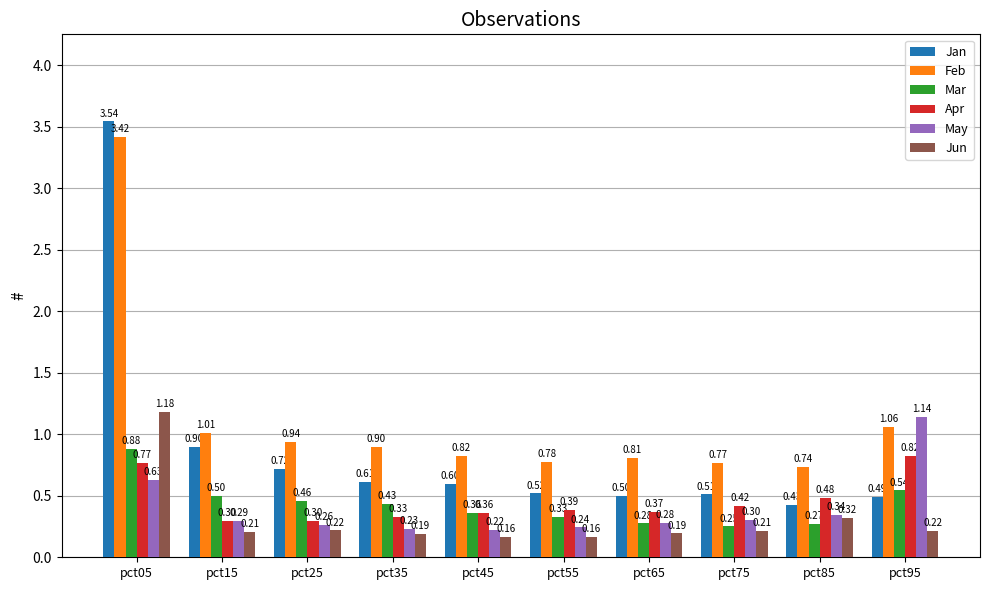

Which series changed the most between pct15 and pct95?

May